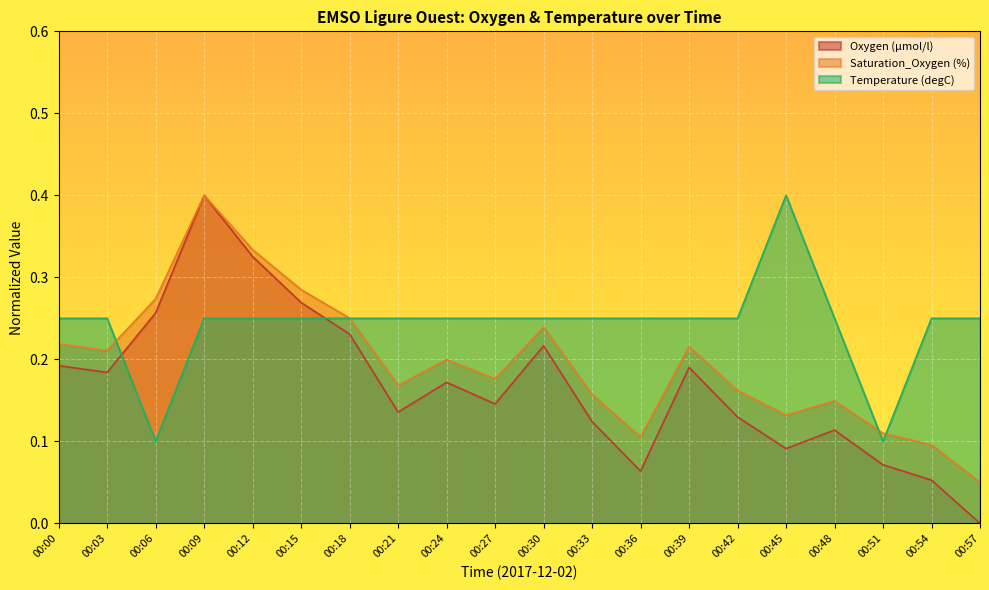

What is the difference between the maximum and second lowest values in the Temperature (degC) series?

0.3